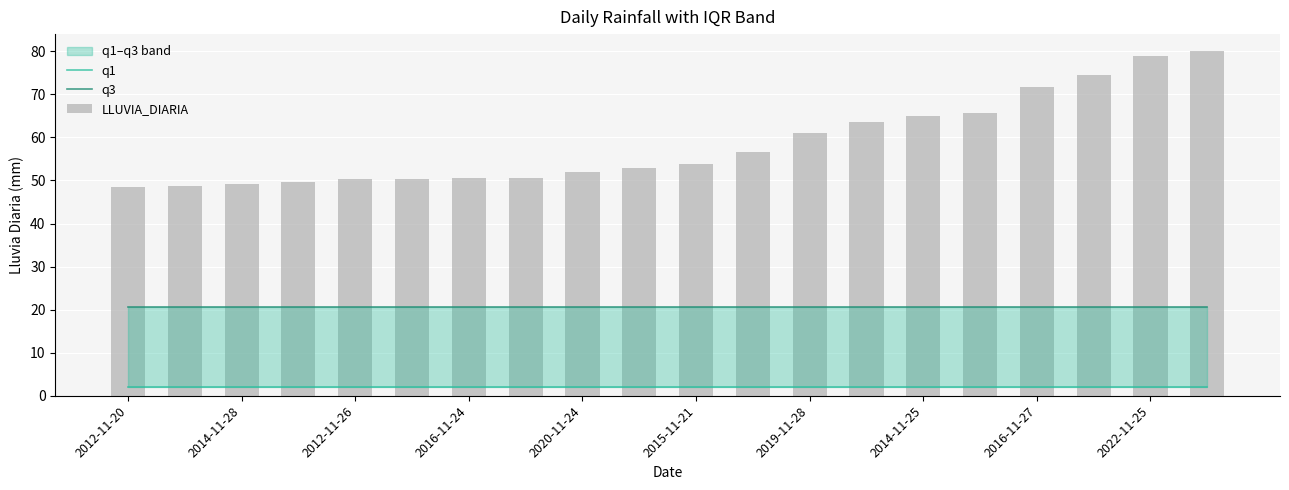

At which category is the sum across all series the highest?

19